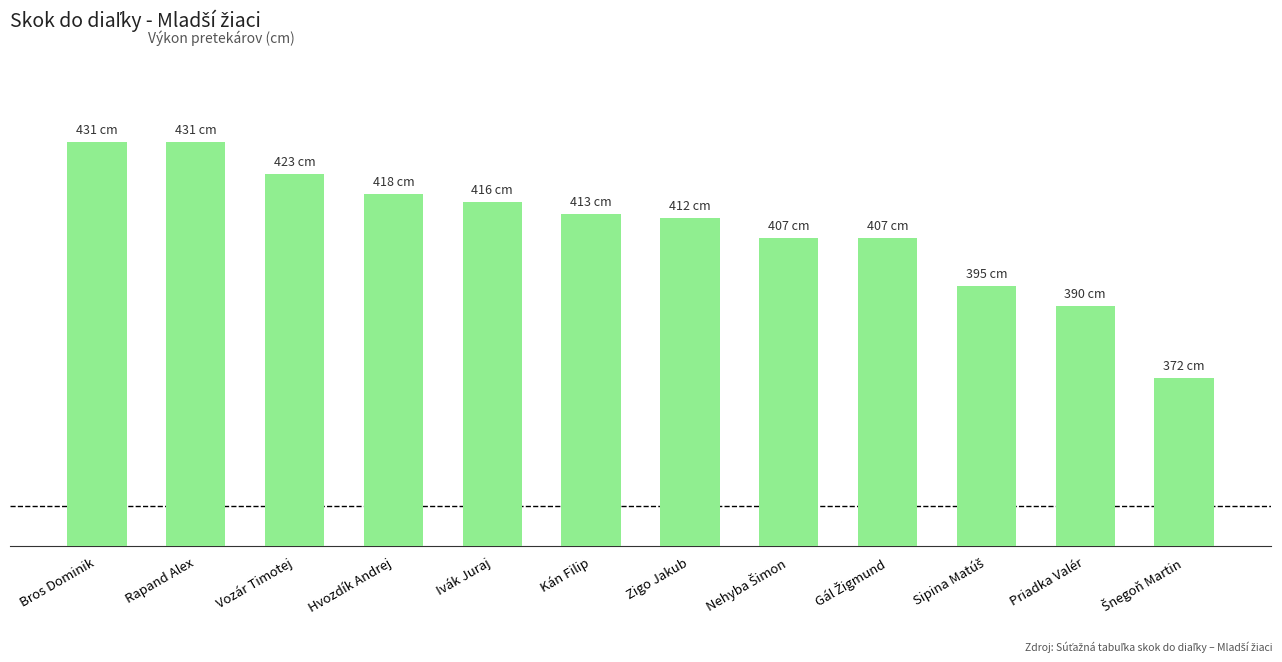

At which category does the chart reach its minimum across all series?

Šnegoň Martin